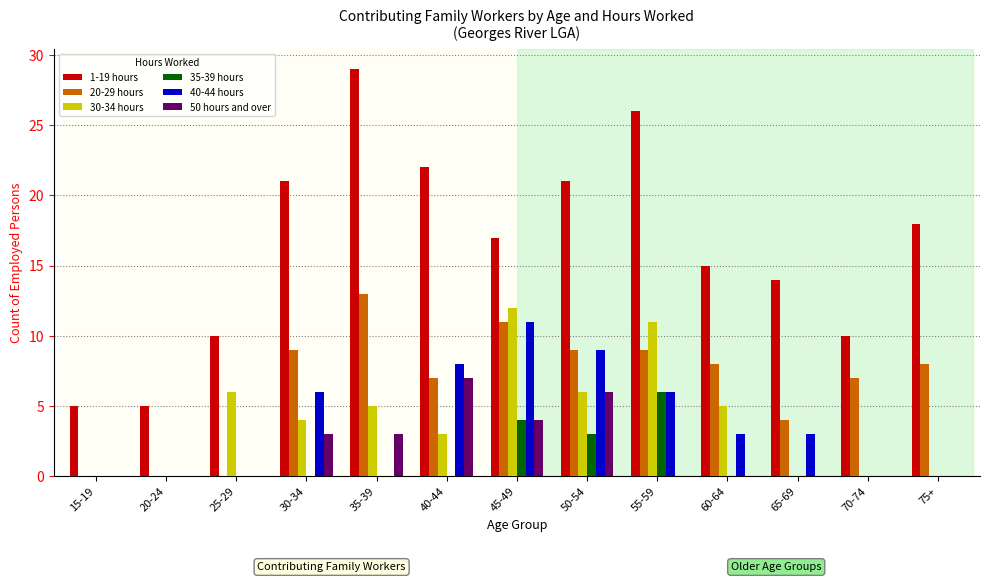

Count the number of categories in the chart.

13